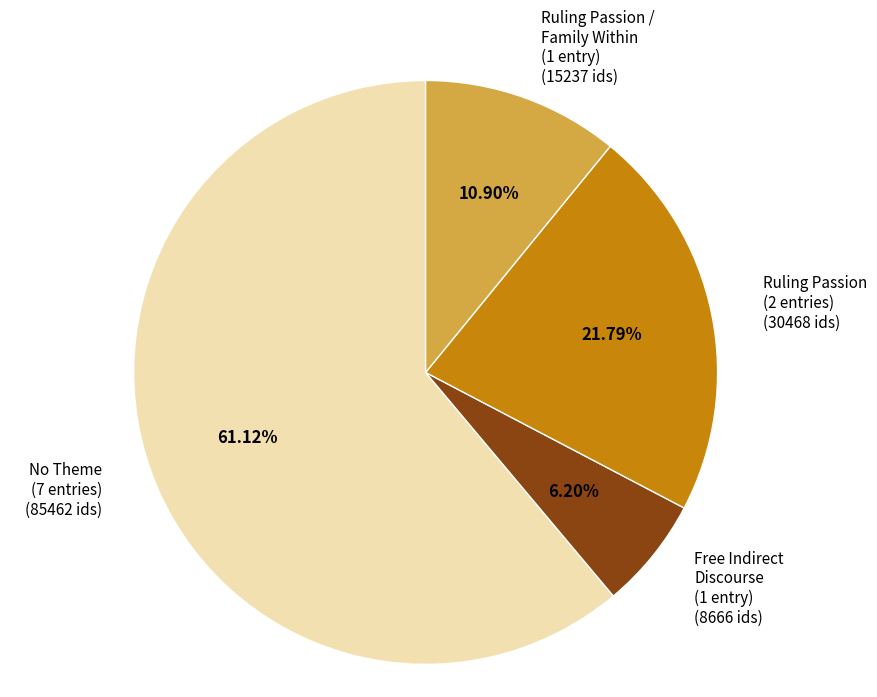

What is the ratio of the value at Ruling Passion (2 entries) to the value at Free Indirect Discourse (1 entry)?

3.5